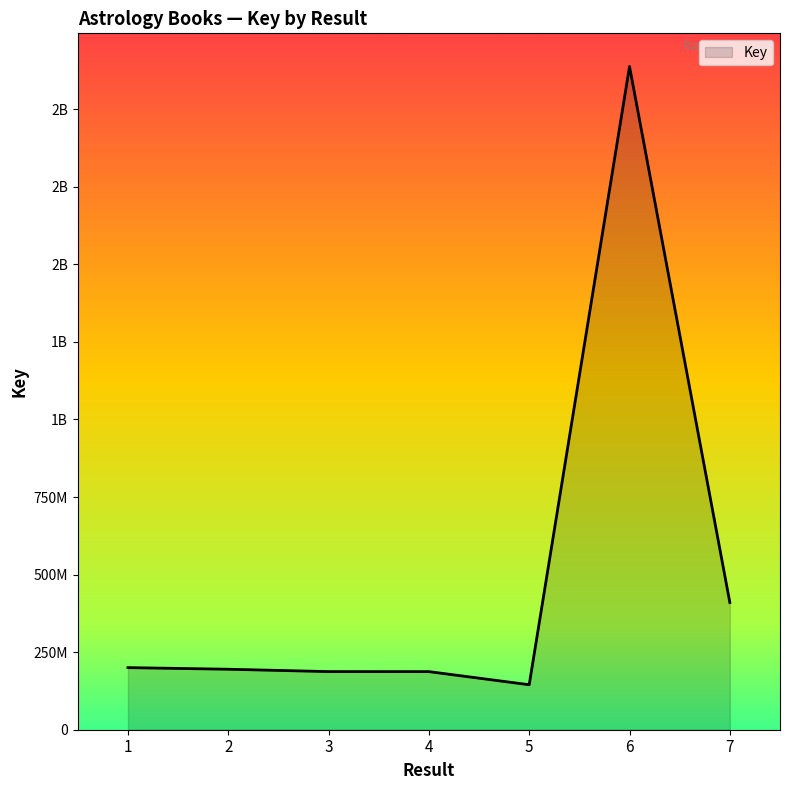

What is the value of the 2nd point from the left?

194953440